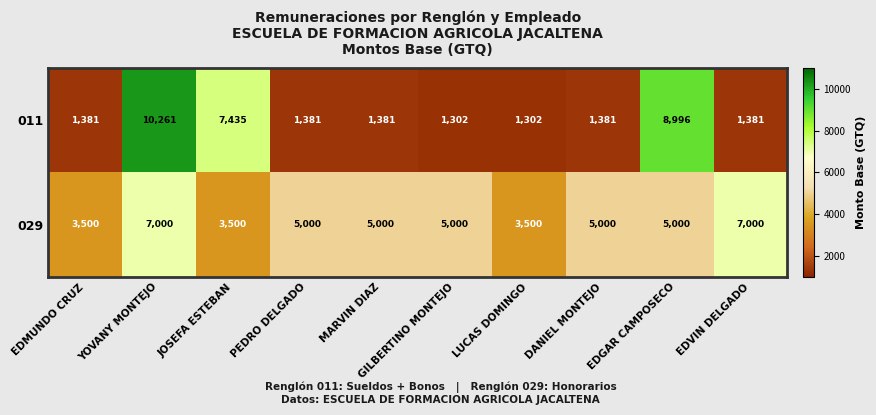

At how many categories does at least one series exceed 7658?

2